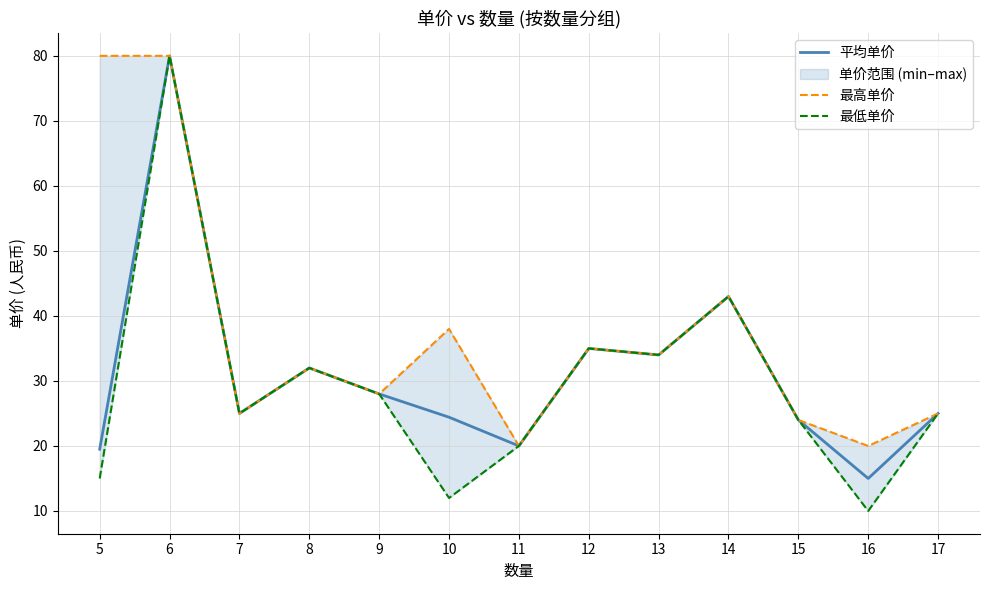

At which label is 平均单价 closest to 47?

14